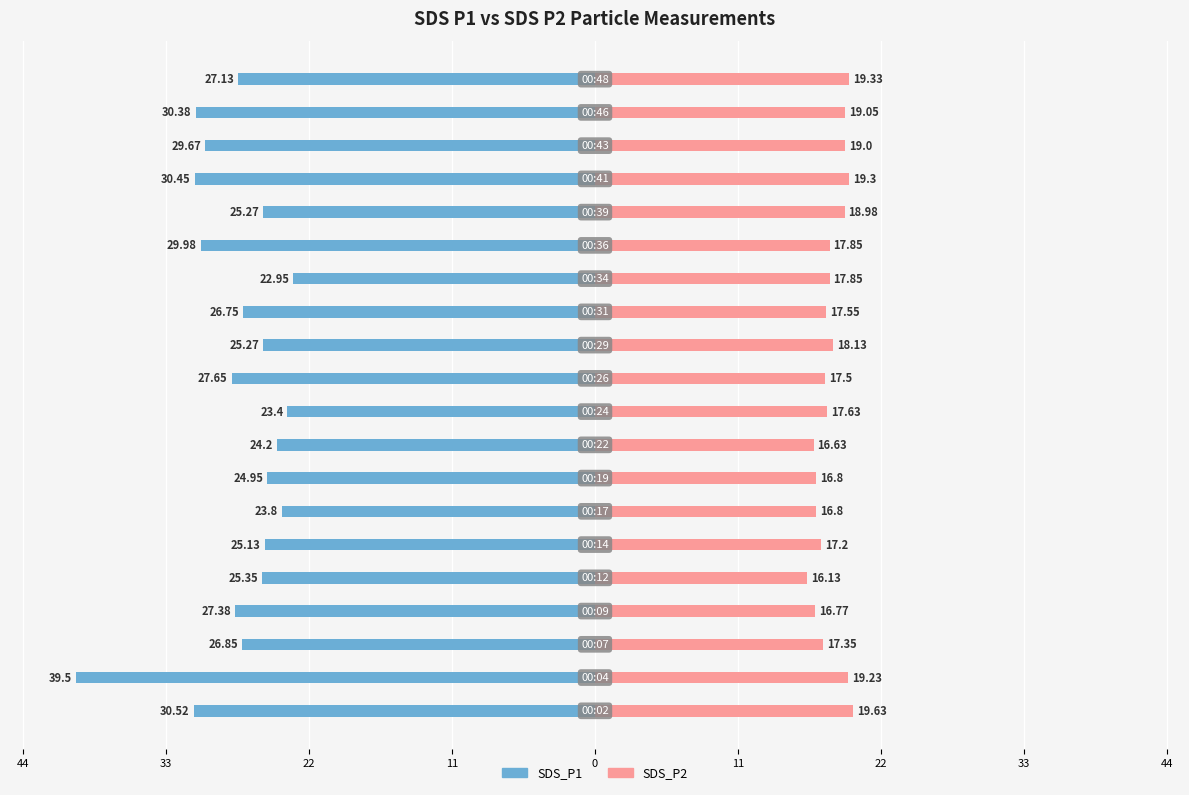

At how many categories does at least one series exceed 16?

20